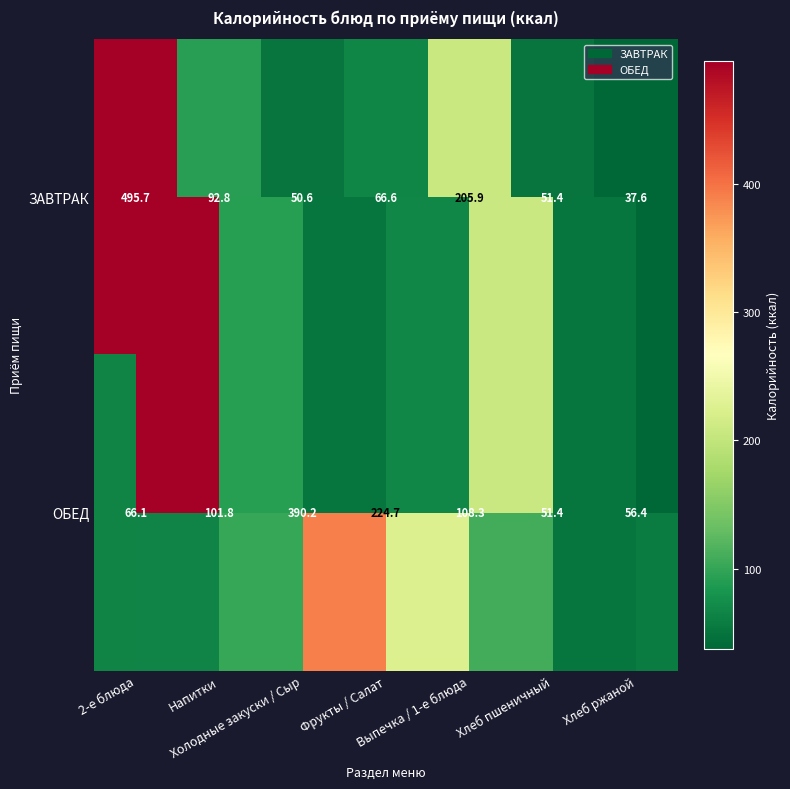

Where does the ОБЕД series first go above 101?

Напитки